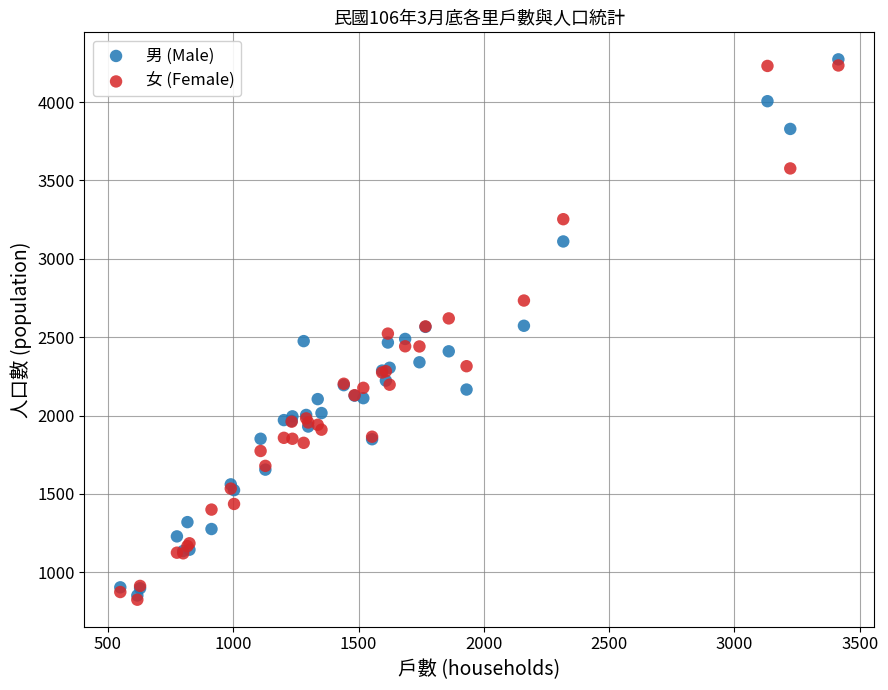

What are all the series names shown in the legend?

男 (Male), 女 (Female)